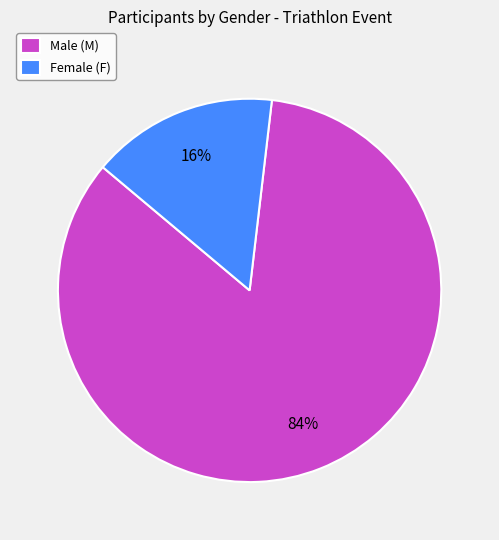

To the nearest percent, what is the combined percentage of Male (M) and Female (F)?

100%